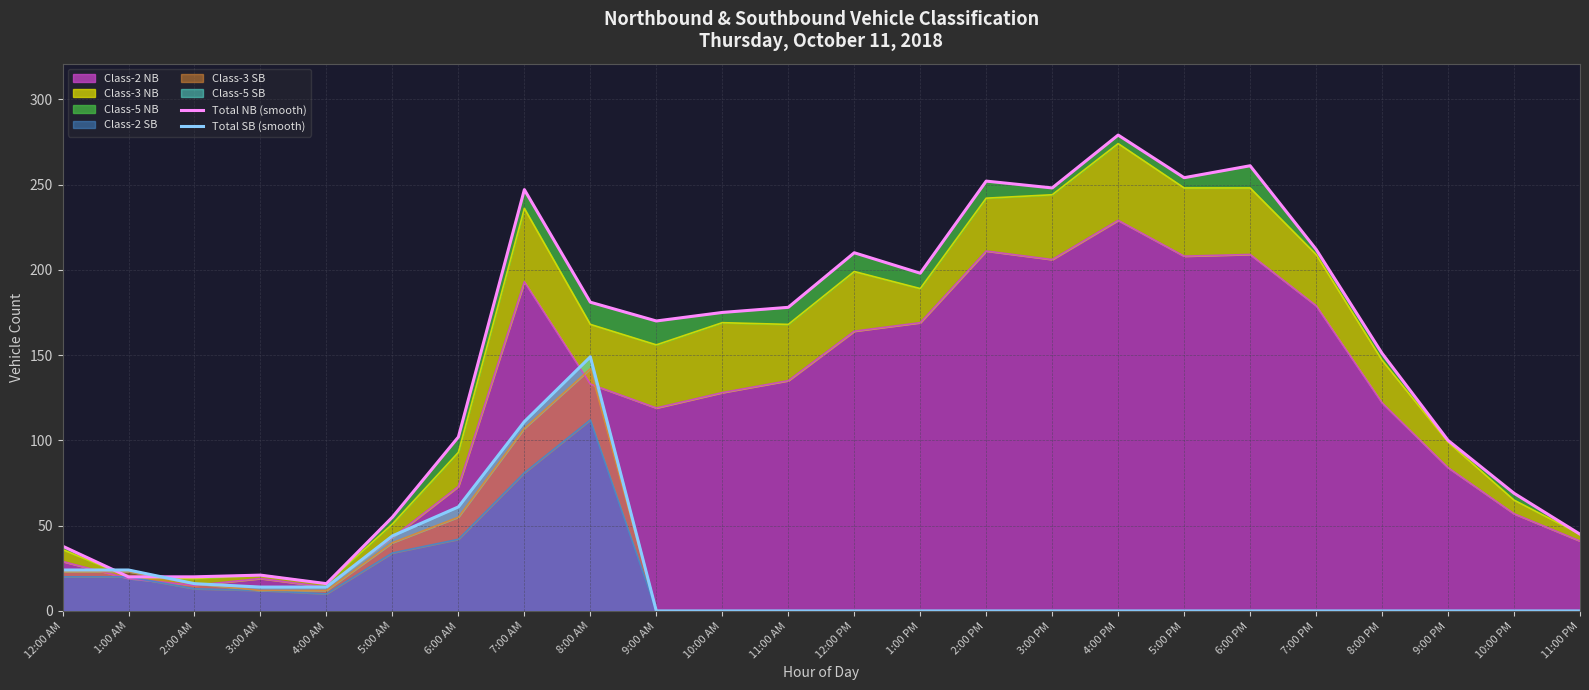

What is the label of the 4th point from the left?

3:00 AM